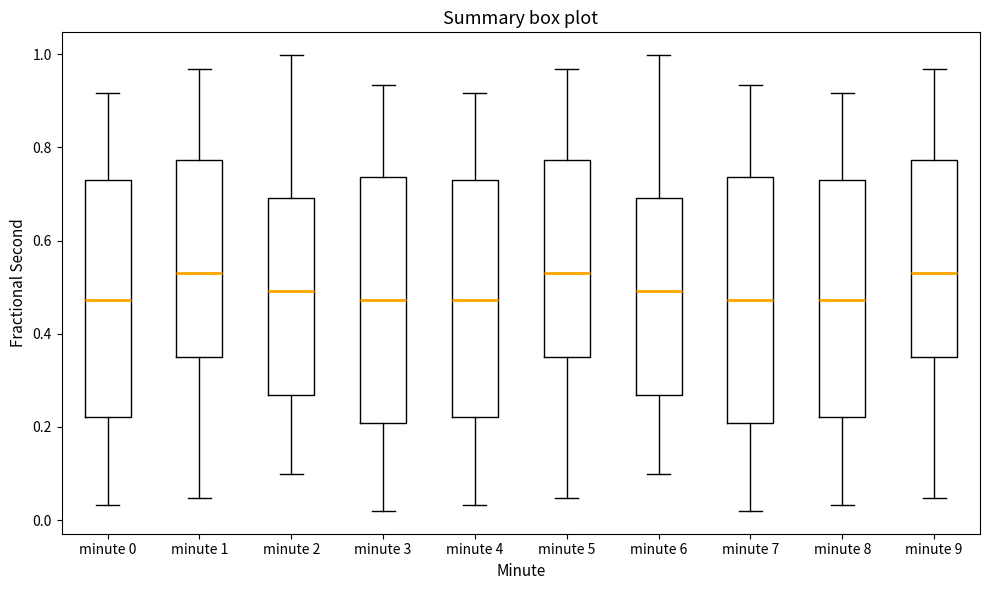

Reading left to right, transcribe this box plot: for each box, give where its median line is, the range the box spans, and where its two whiskers end, as read against the y-axis. The values are not printed on the chart, so give them approximately, as read against the axis.

minute 0: median 0.48, box 0.22 to 0.72, whiskers 0.04 to 0.92
minute 1: median 0.52, box 0.34 to 0.78, whiskers 0.04 to 0.96
minute 2: median 0.50, box 0.26 to 0.70, whiskers 0.10 to 1.00
minute 3: median 0.48, box 0.20 to 0.74, whiskers 0.02 to 0.94
minute 4: median 0.48, box 0.22 to 0.72, whiskers 0.04 to 0.92
minute 5: median 0.52, box 0.34 to 0.78, whiskers 0.04 to 0.96
minute 6: median 0.50, box 0.26 to 0.70, whiskers 0.10 to 1.00
minute 7: median 0.48, box 0.20 to 0.74, whiskers 0.02 to 0.94
minute 8: median 0.48, box 0.22 to 0.72, whiskers 0.04 to 0.92
minute 9: median 0.52, box 0.34 to 0.78, whiskers 0.04 to 0.96